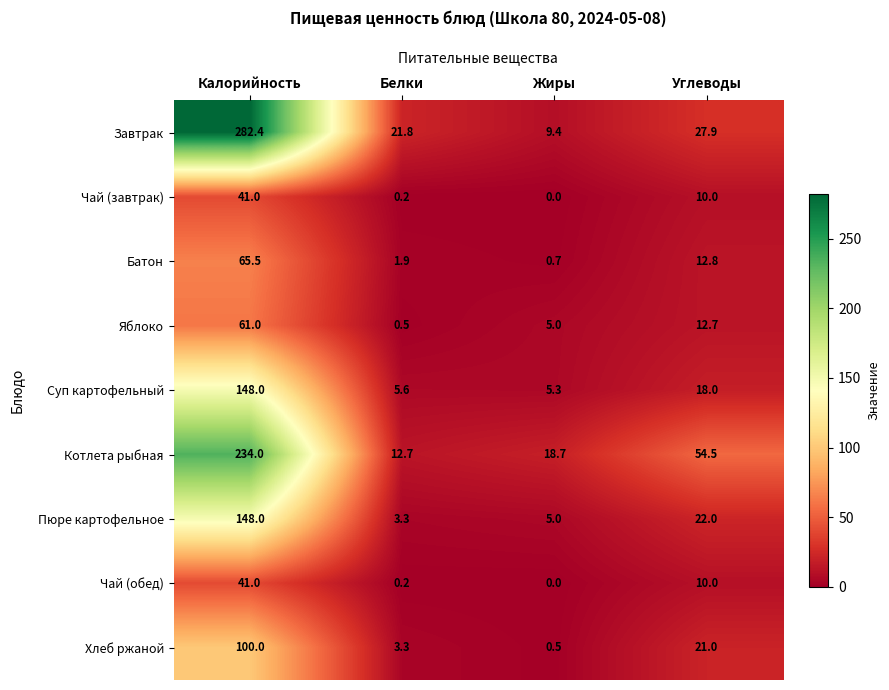

What is the total value across all series at Белки?

49.5